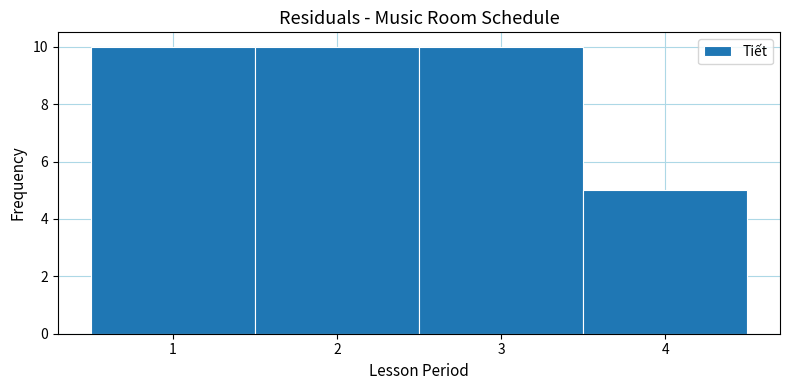

Reading left to right, transcribe this chart: for each bar, give the range it covers on the x-axis and its height. The values are not printed on the chart, so give them approximately, as read against the axis.

0.5 to 1.5: 10
1.5 to 2.5: 10
2.5 to 3.5: 10
3.5 to 4.5: 5